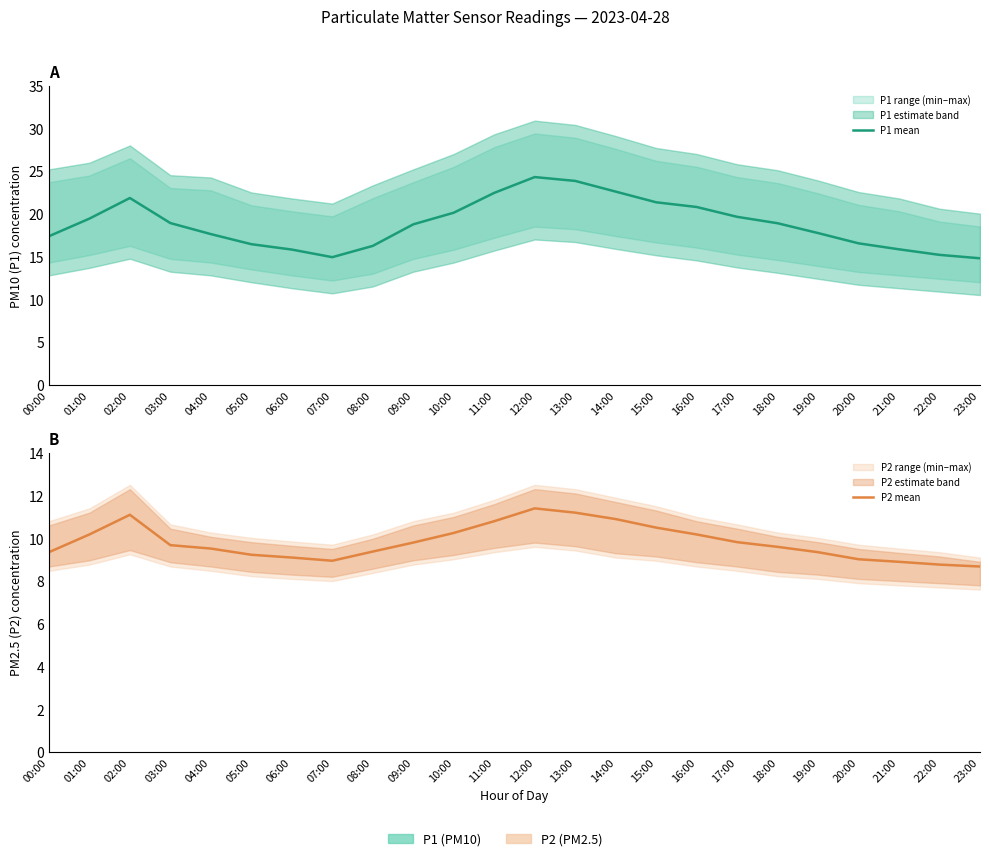

At which label is P2 mean closest to 10?

01:00